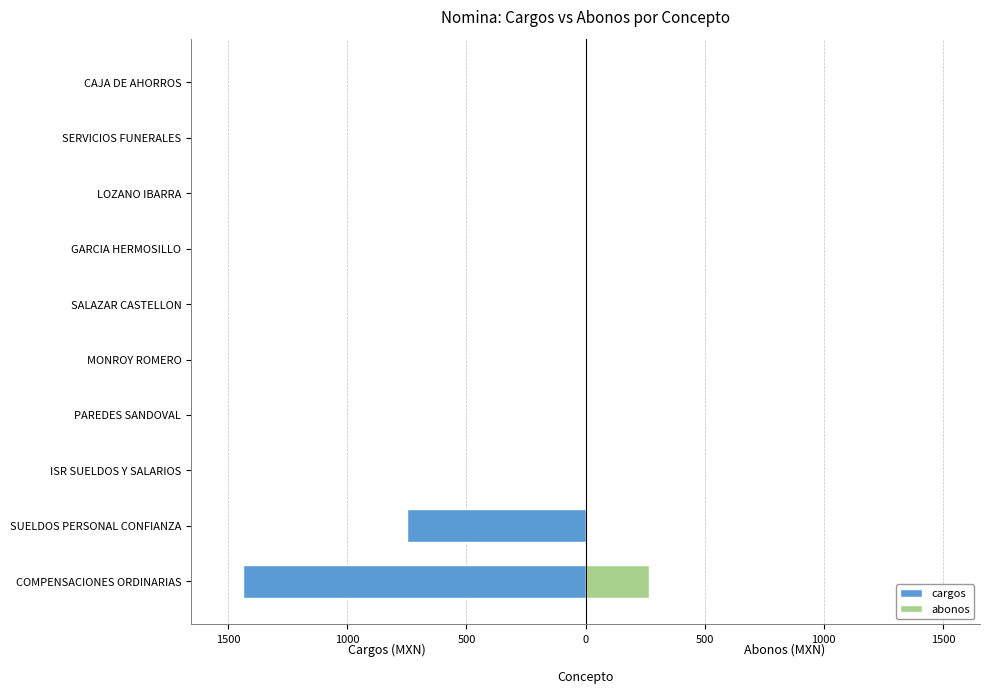

What is the difference between the second highest and minimum values in the abonos series?

6.4